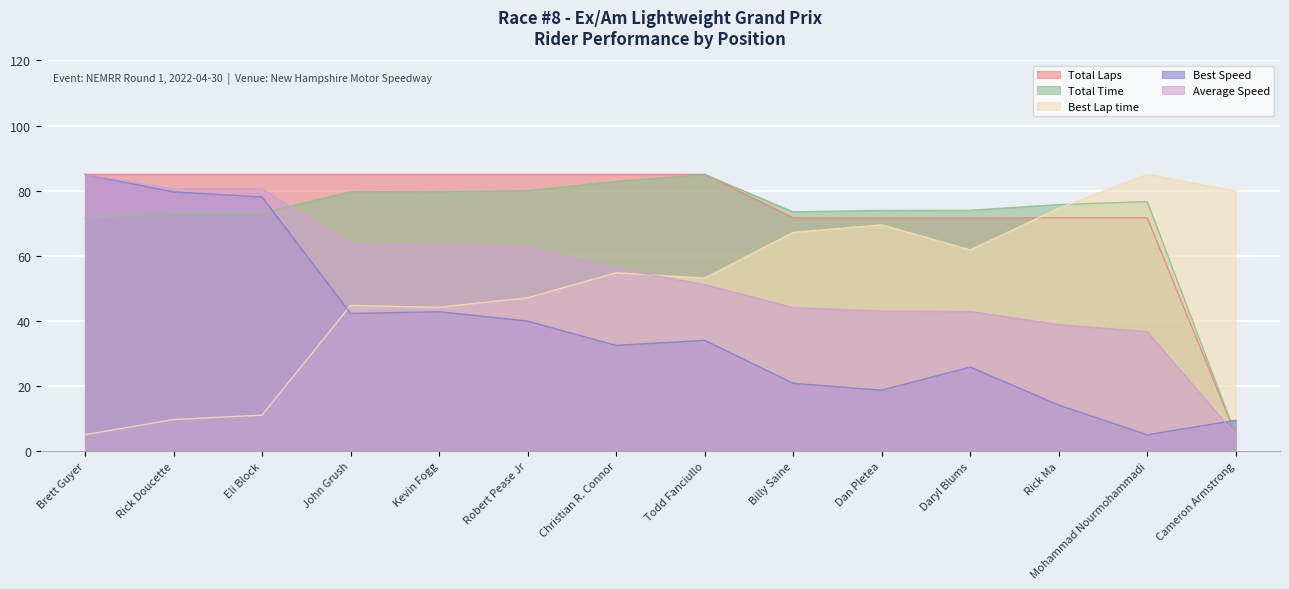

At which category is the sum across all series the highest?

Brett Guyer